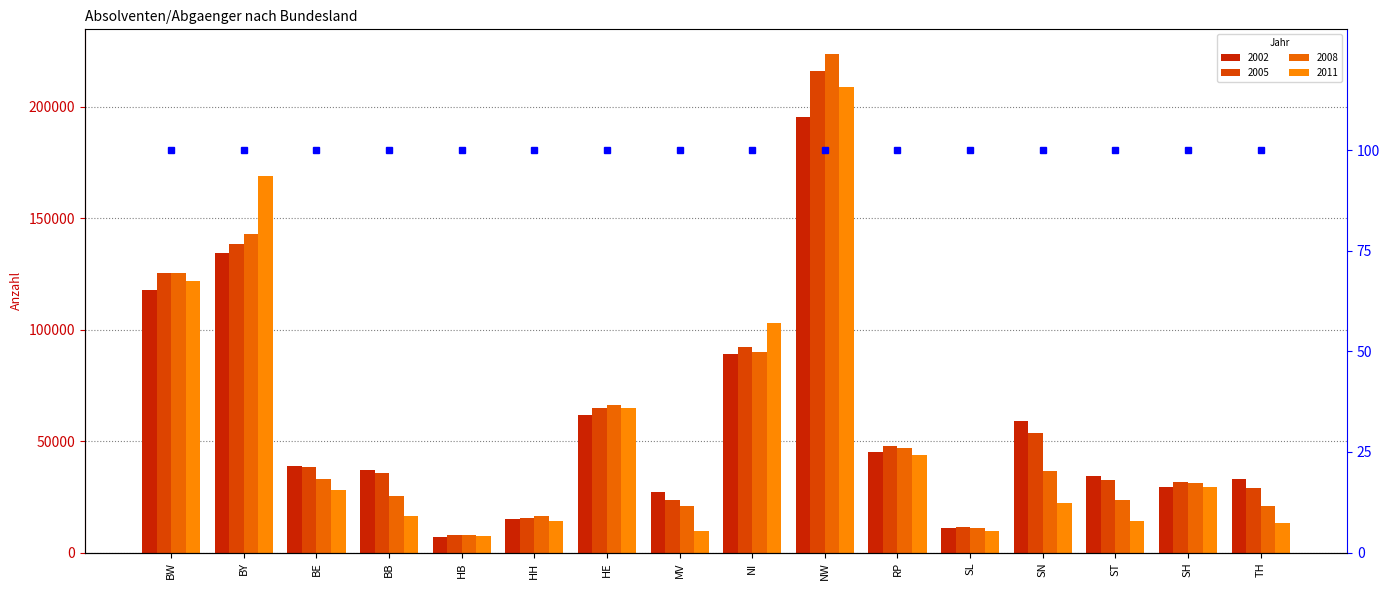

The value of 2005 at HH is 25005. True or false?

False